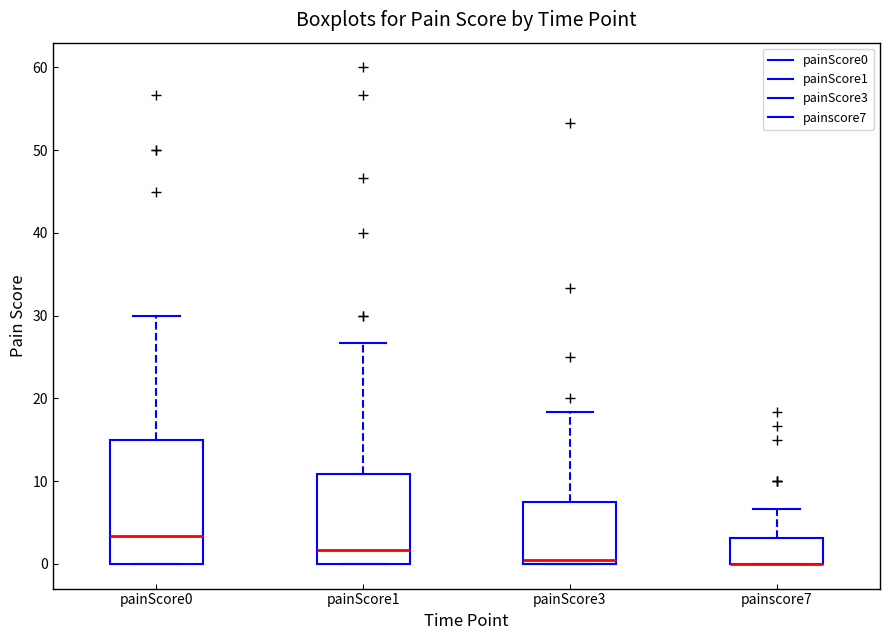

Which box is the tallest, from its lower edge to its upper edge?

painScore0